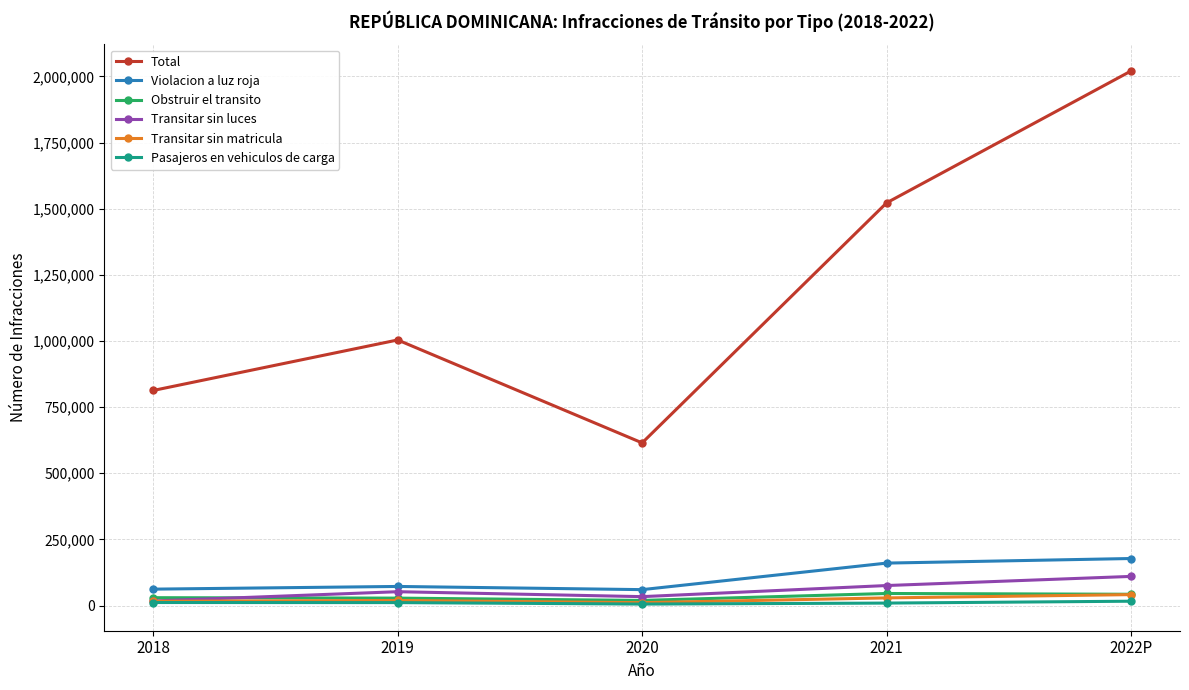

What is the difference between the Pasajeros en vehiculos de carga values at 2018 and 2021?

2161